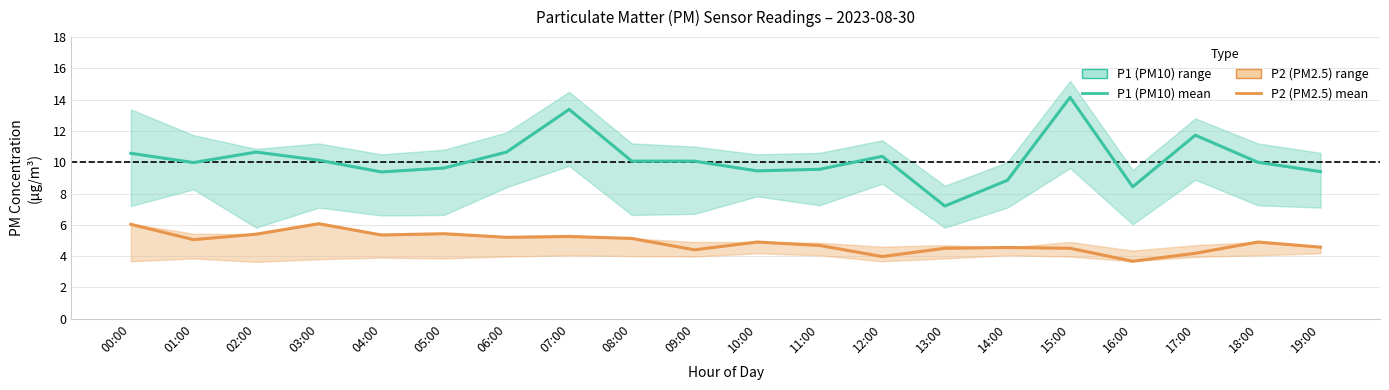

Reading right to left, list all the values displayed in this chart.

P1 (PM10) estimate: 9.4	10.0	11.7	8.4	14.2	8.8	7.2	10.4	9.6	9.4	10.1	10.1	13.4	10.7	9.6	9.4	10.1	10.7	10.0	10.6
P2 (PM2.5) estimate: 4.6	4.9	4.2	3.7	4.5	4.5	4.5	4.0	4.7	4.9	4.4	5.1	5.2	5.2	5.4	5.3	6.1	5.4	5.0	6.0